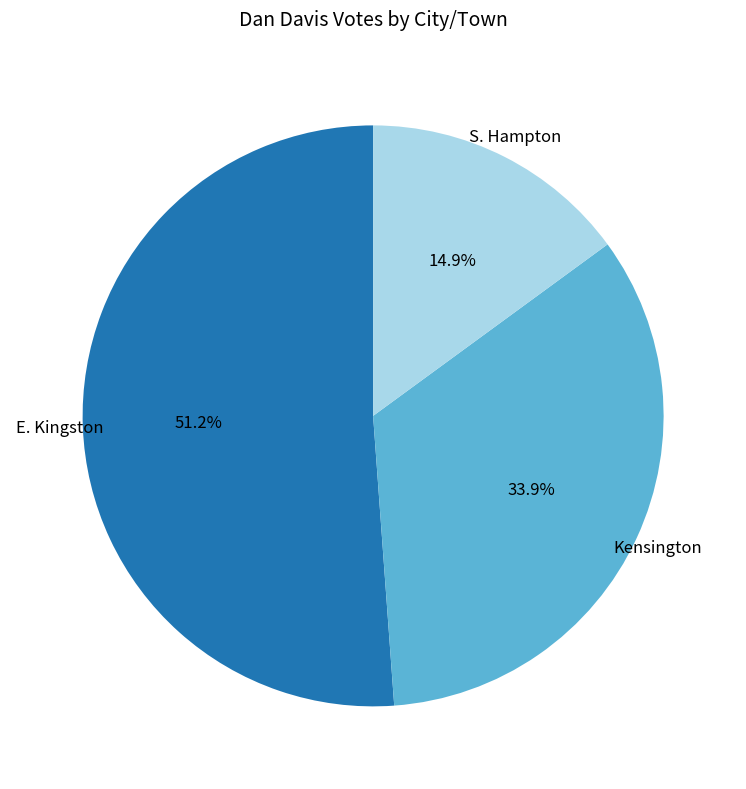

Is the sum of E. Kingston and S. Hampton greater than half?

Yes